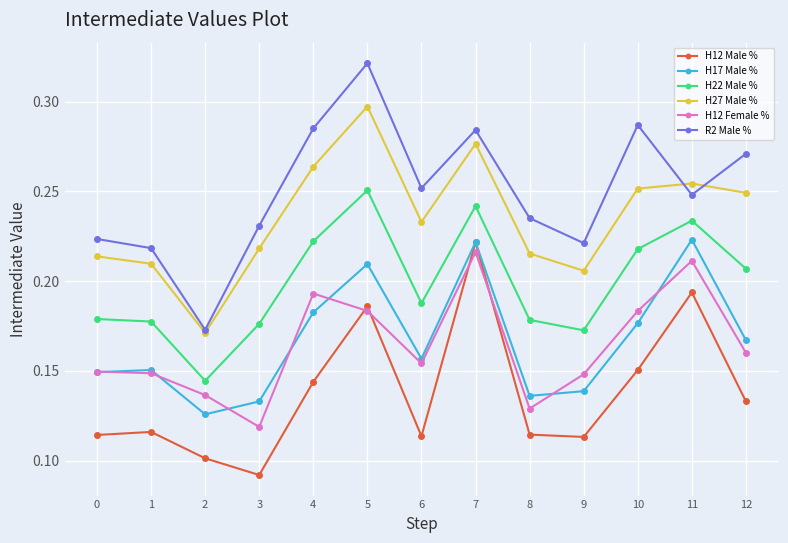

Does the chart display data point markers on the line(s)?

Yes